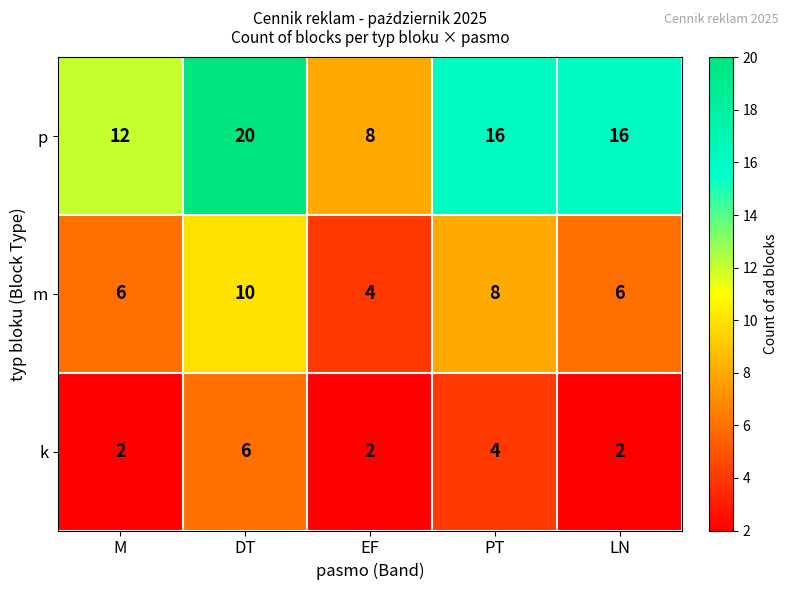

List the series in order of their overall mean, highest first.

p, m, k